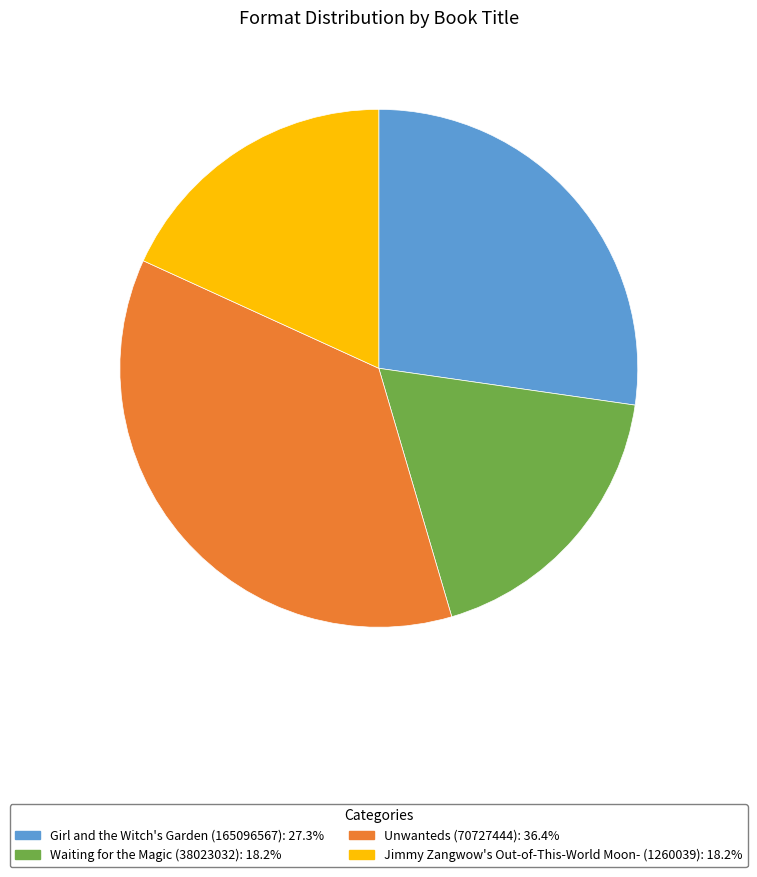

What is the ratio of the value at Waiting for the Magic (38023032) to the value at Girl and the Witch's Garden (165096567)?

0.7